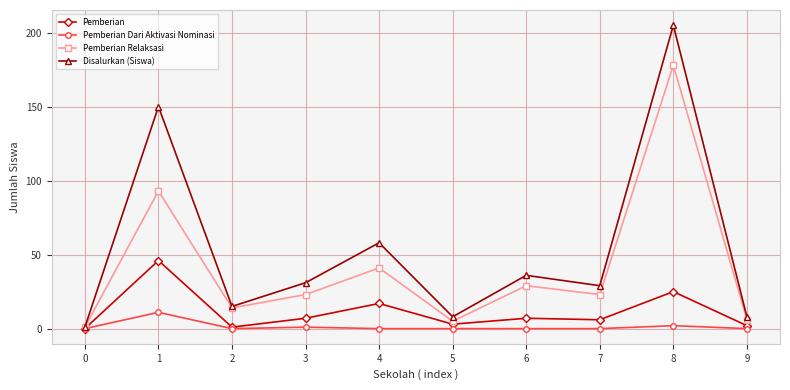

Reading left to right, transcribe all the data shown in this chart.

Pemberian: 0=0	1=46	2=1	3=7	4=17	5=3	6=7	7=6	8=25	9=2
Pemberian Dari Aktivasi Nominasi: 0=0	1=11	2=0	3=1	4=0	5=0	6=0	7=0	8=2	9=0
Pemberian Relaksasi: 0=1	1=93	2=14	3=23	4=41	5=5	6=29	7=23	8=178	9=6
Disalurkan (Siswa): 0=1	1=150	2=15	3=31	4=58	5=8	6=36	7=29	8=205	9=8